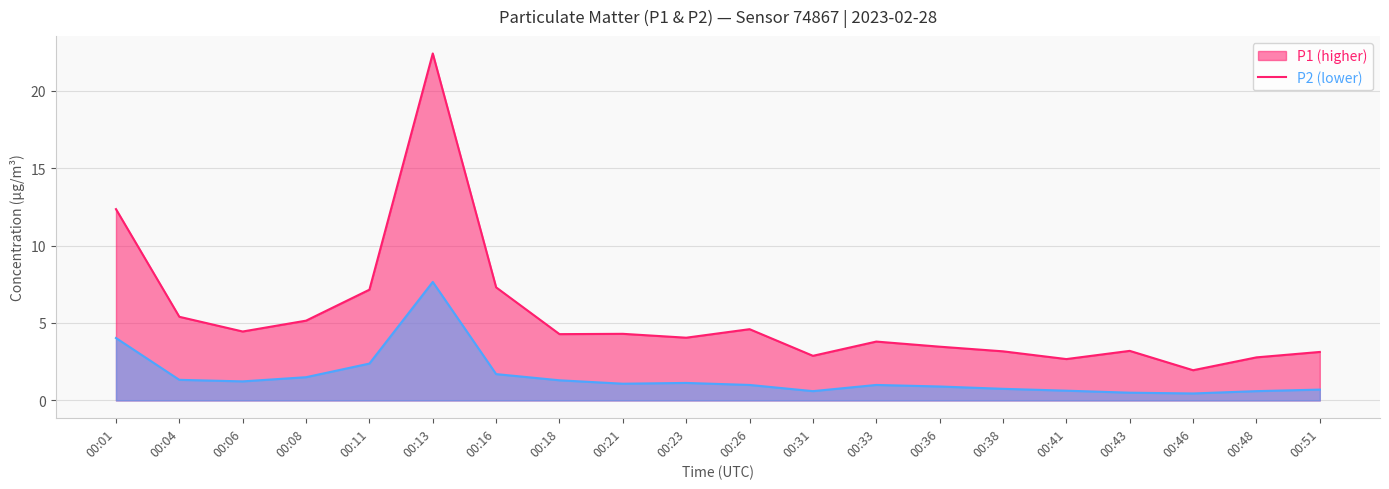

Is it true that P1 equals 3.1 at 00:51?

True